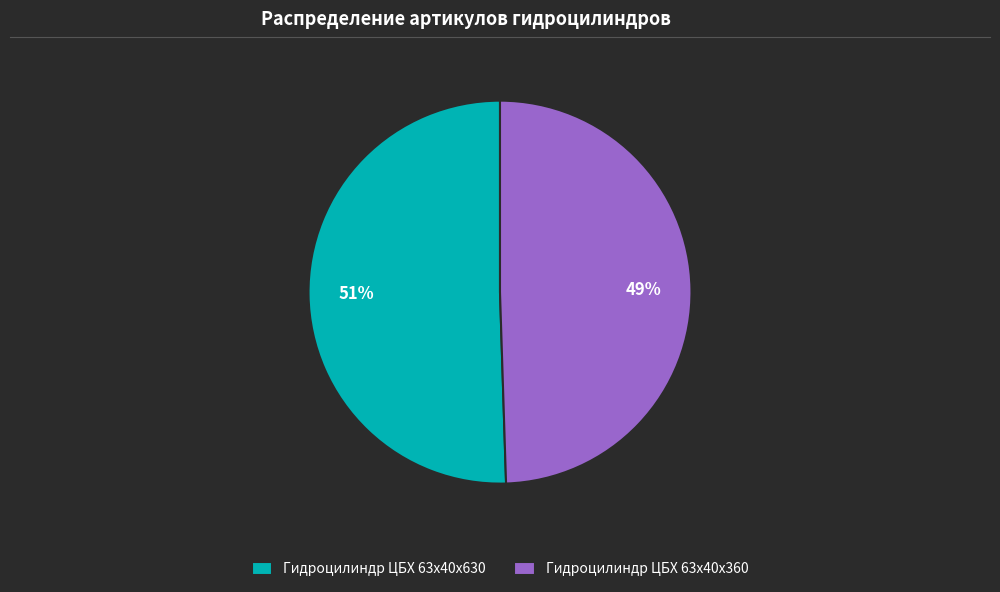

Is there any slice that represents more than half of the pie?

Yes